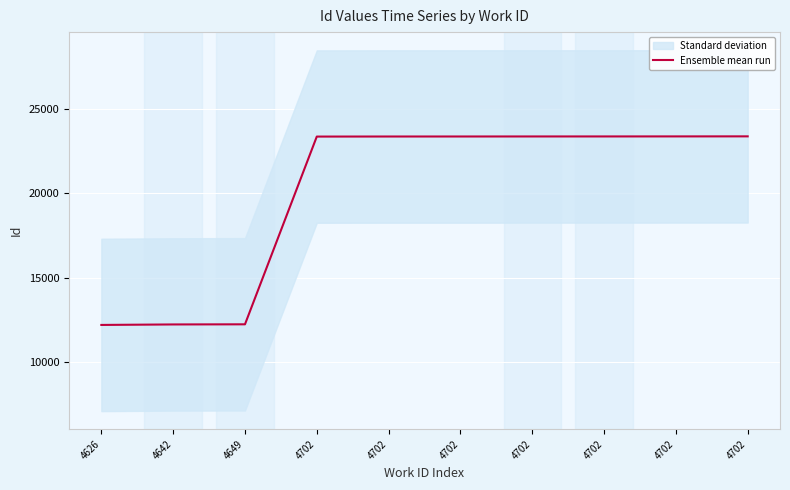

Rank the categories by value from highest to lowest.

4702, 4702, 4702, 4702, 4702, 4702, 4702, 4649, 4642, 4626